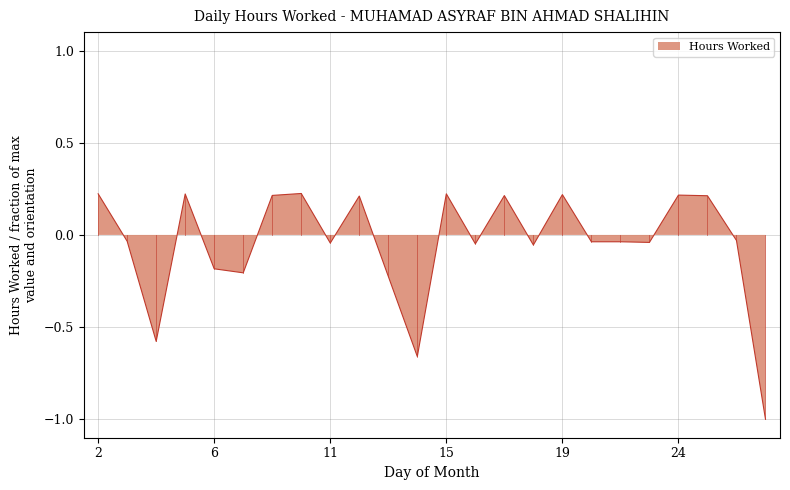

The chart shows a value of 0.2 at 15. True or false?

True